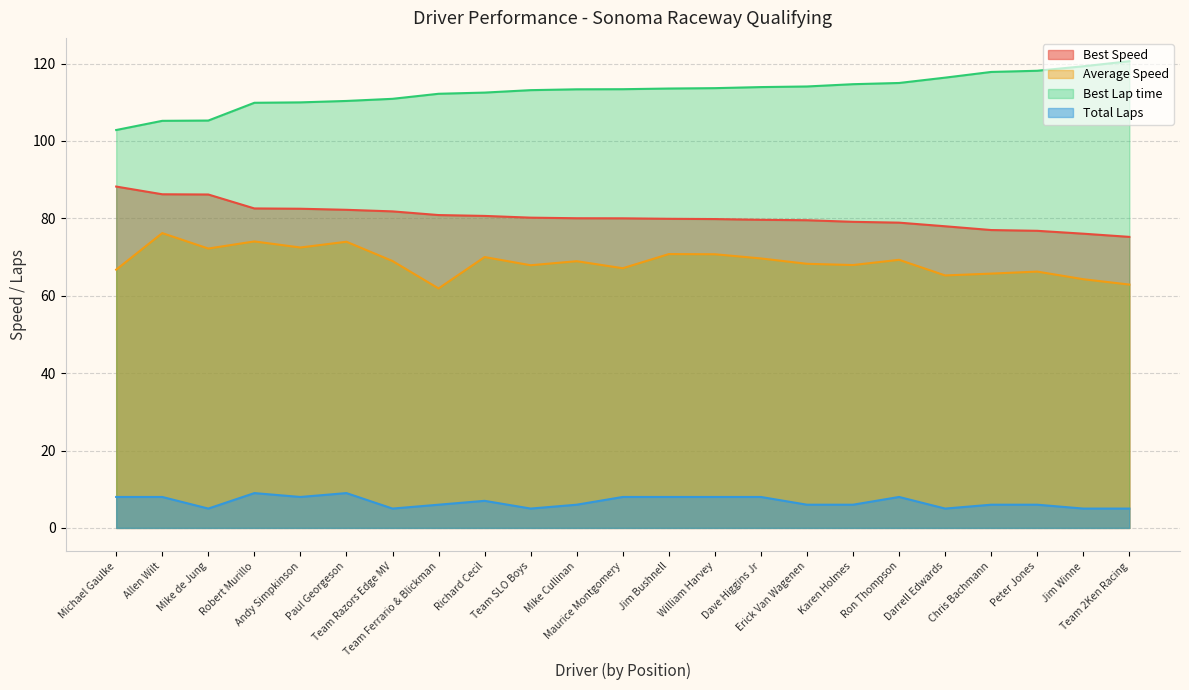

Rank the series at Jim Bushnell from lowest to highest value.

Total Laps, Average Speed, Best Speed, Best Lap time